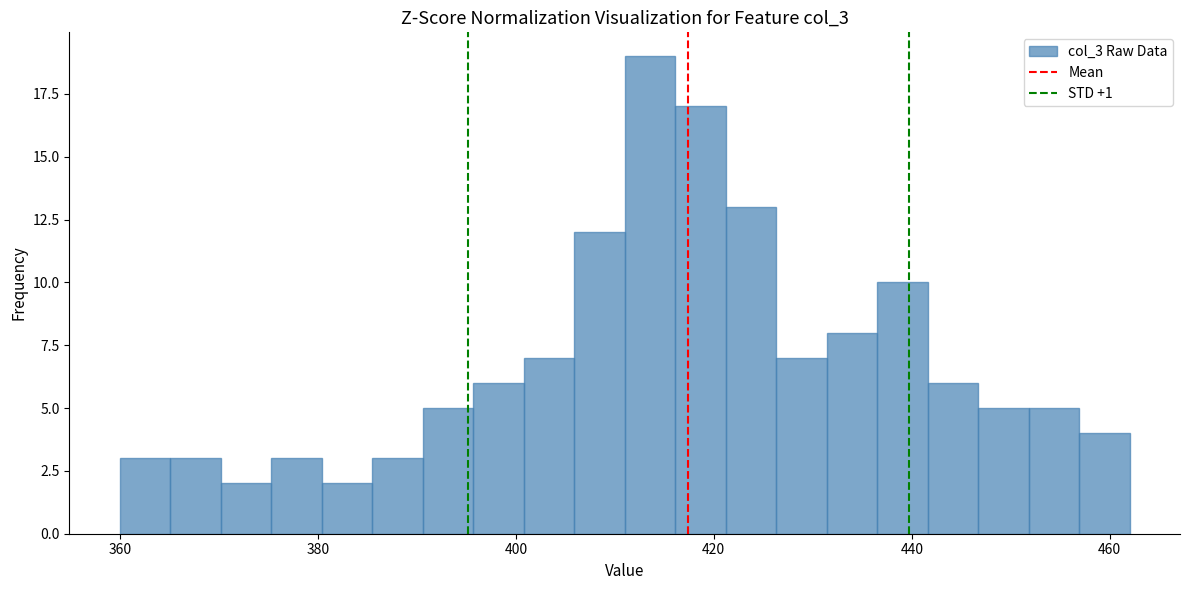

Around what value on the x-axis is the tallest bar? Give the approximate position of its centre, as read against the axis.

414